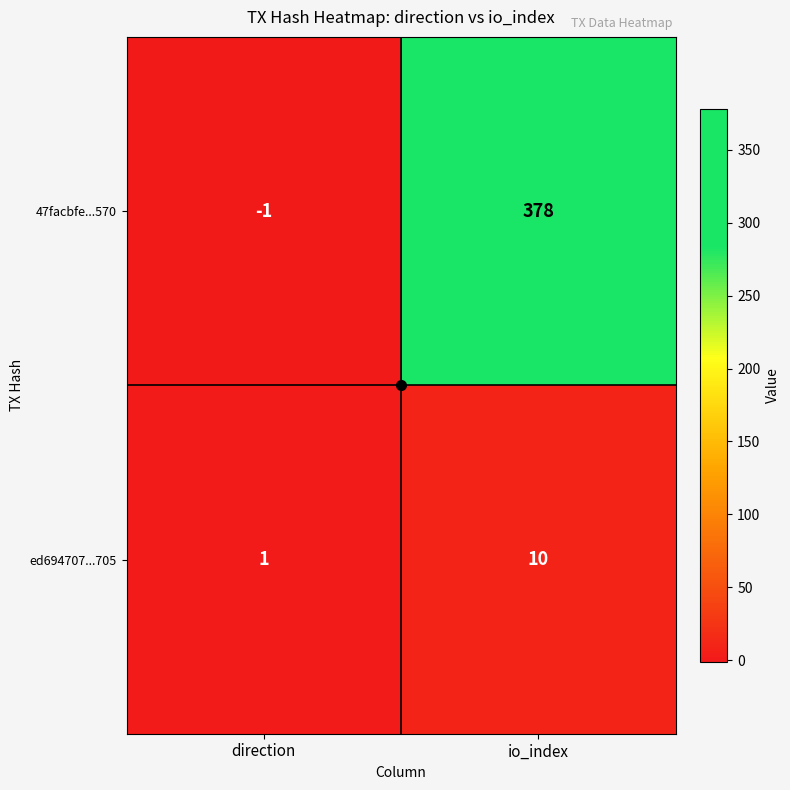

What is the difference between the ed694707...705 values at io_index and direction?

9